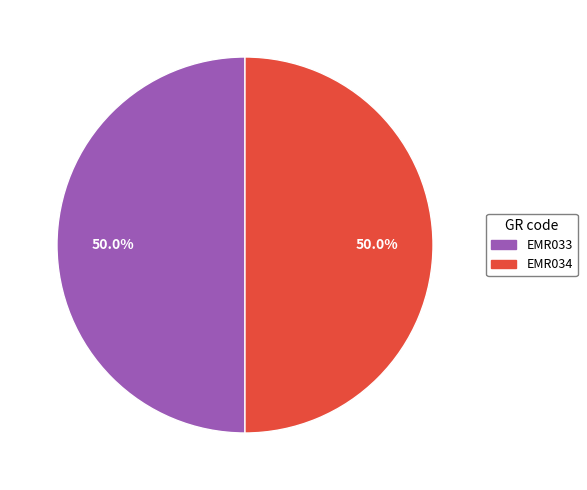

To the nearest percent, what percentage of the pie is EMR033?

50%